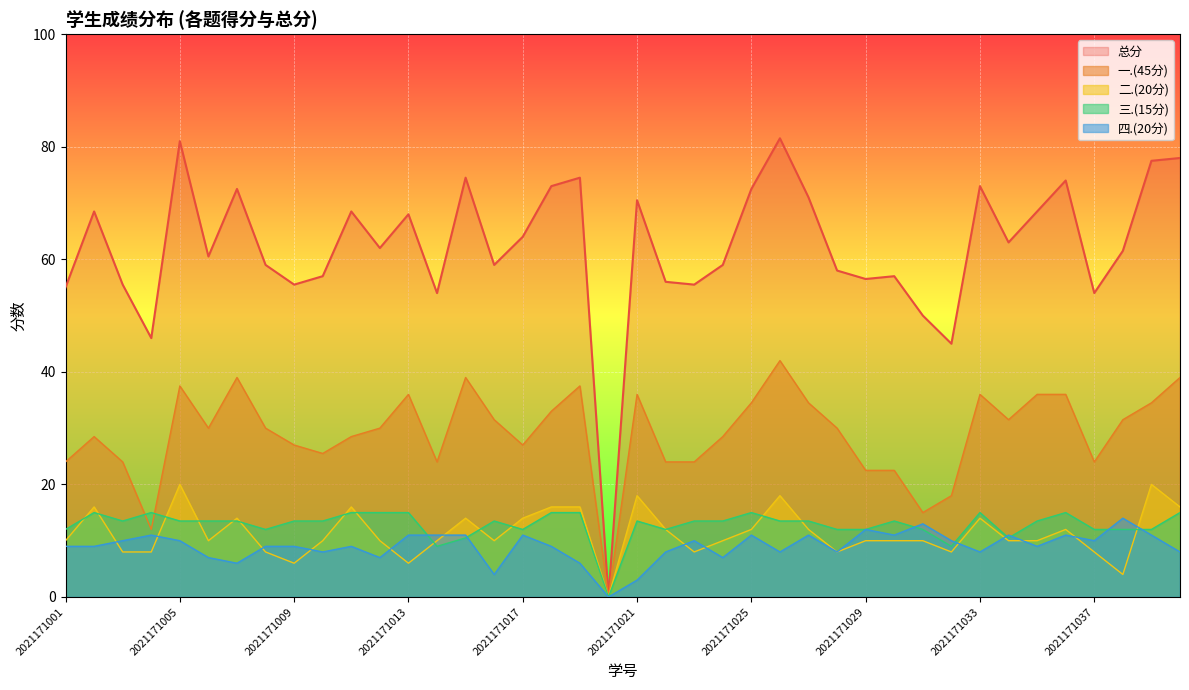

Which series has the largest total across all categories?

总分